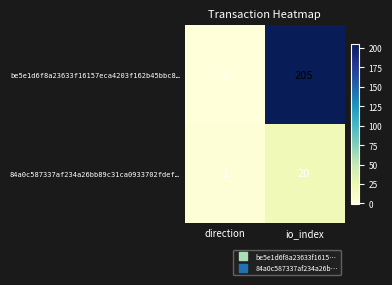

What is the sum of the be5e1d6f8a23633f16157eca4203f162b45bbc8… values at io_index and direction?

204